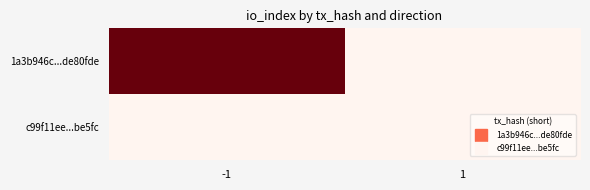

Rank the series at -1 from highest to lowest value.

1a3b946c...de80fde, c99f11ee...be5fc